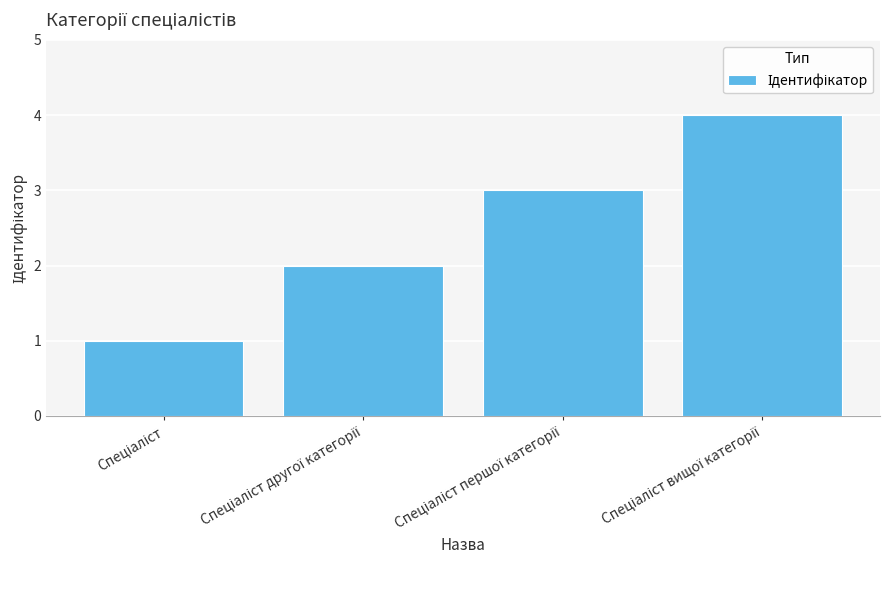

What is the maximum value shown in the chart?

4